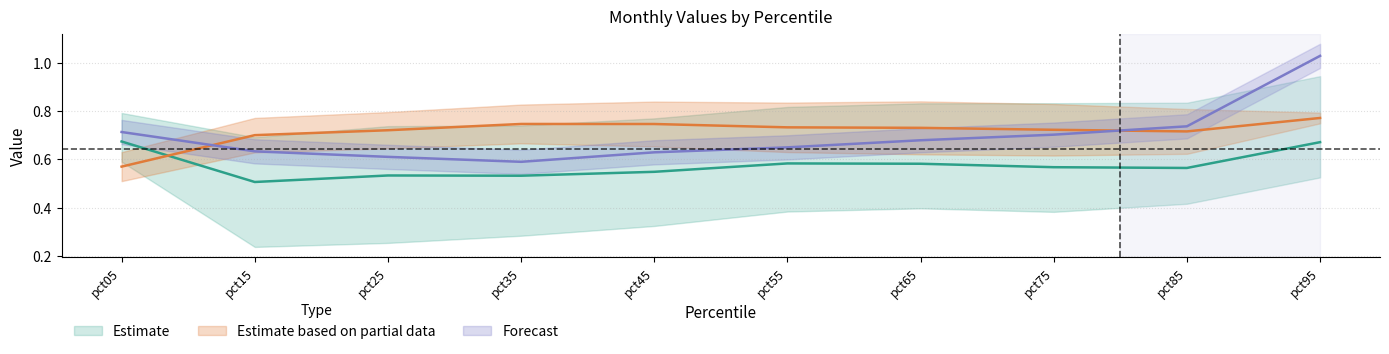

How many categories are shown in the chart?

10